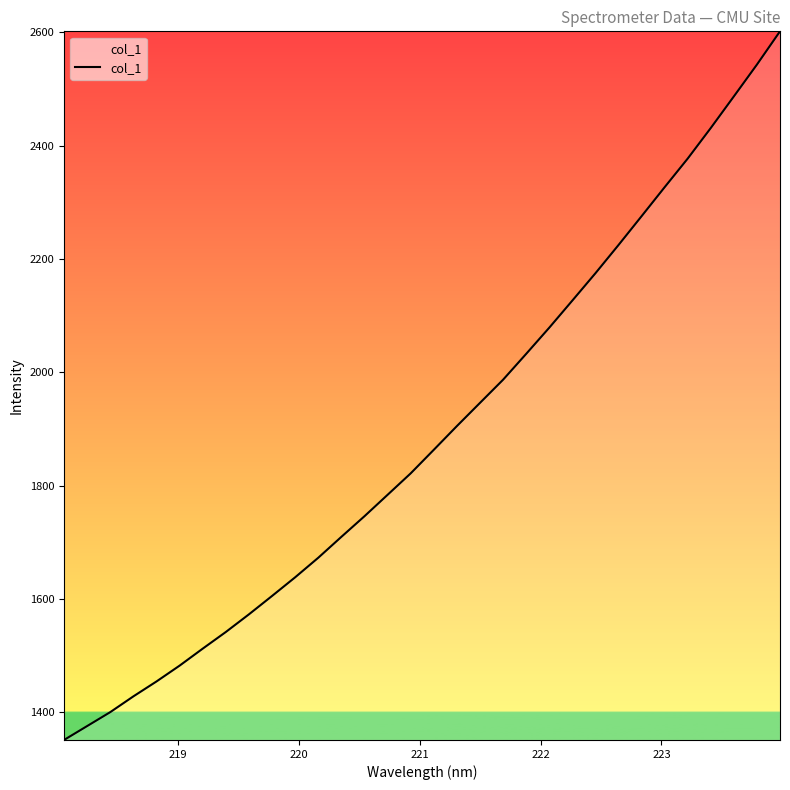

What is the maximum value shown in the chart?

2601.8